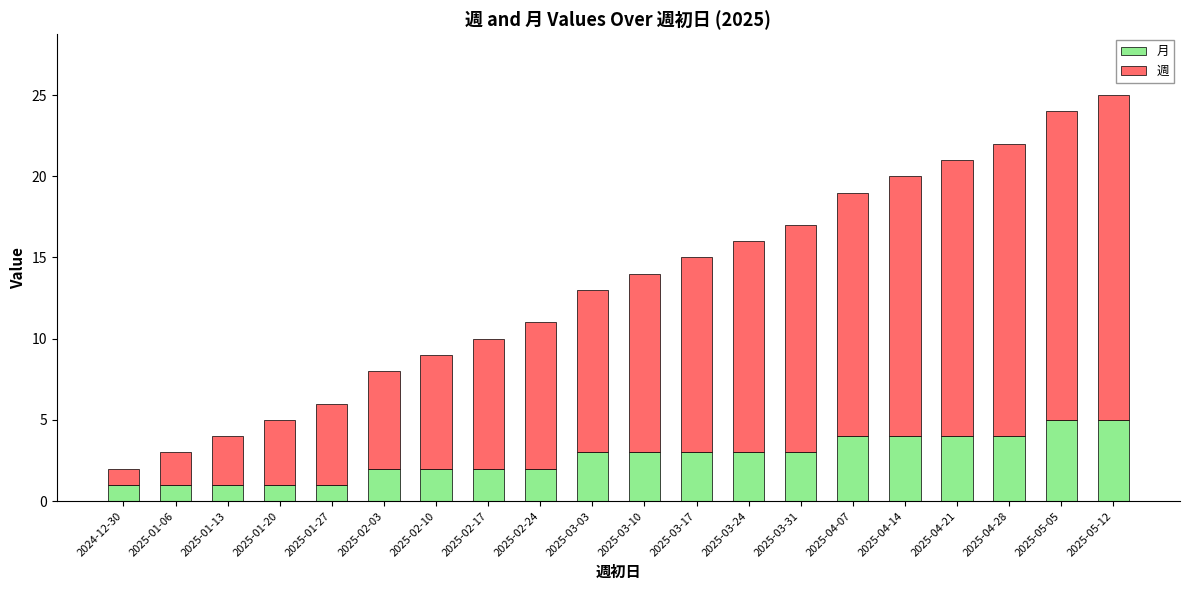

What is the difference between the maximum and second lowest values in the 月 series?

4